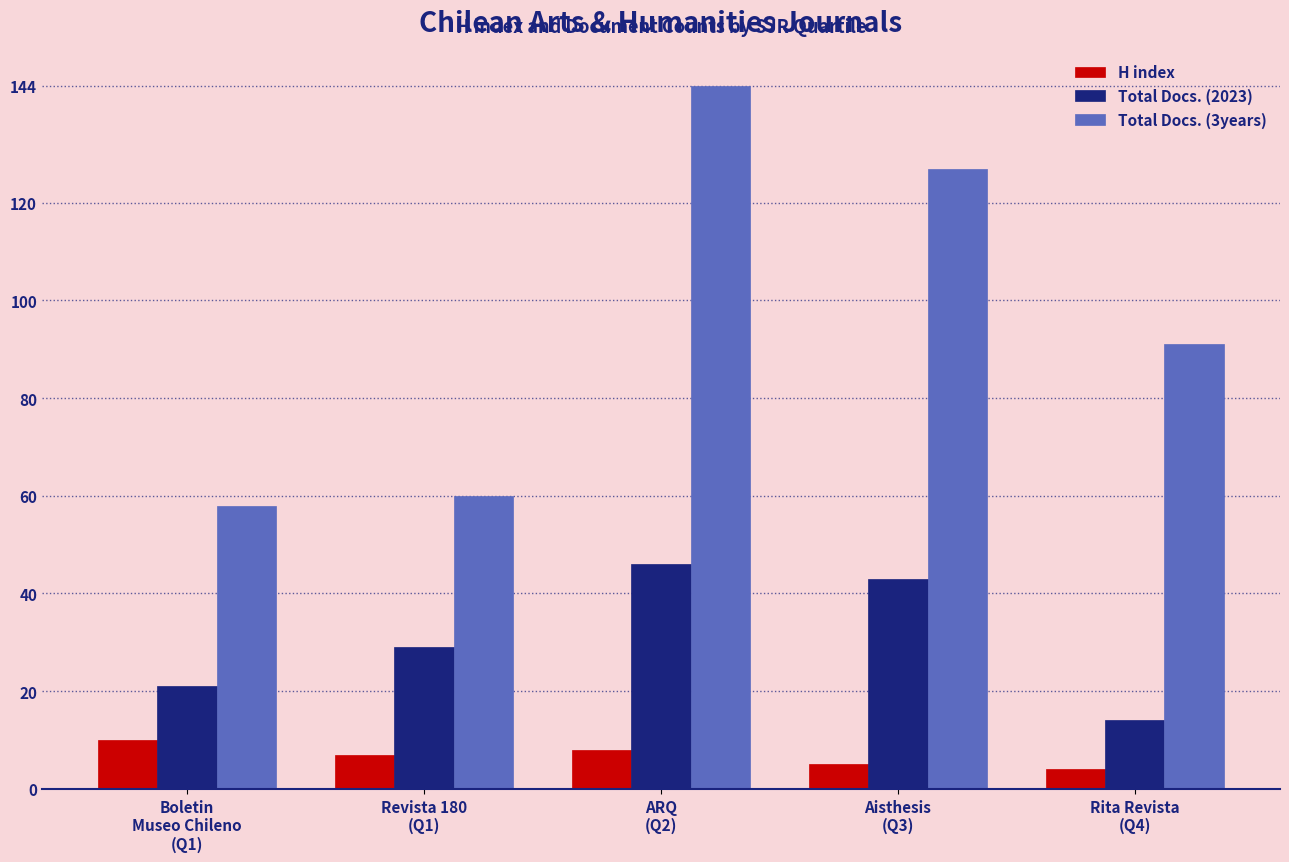

Reading left to right, what are all the values shown in this chart?

H index: Boletin
Museo Chileno
(Q1)=10	Revista 180
(Q1)=7	ARQ
(Q2)=8	Aisthesis
(Q3)=5	Rita Revista
(Q4)=4
Total Docs. (2023): Boletin
Museo Chileno
(Q1)=21	Revista 180
(Q1)=29	ARQ
(Q2)=46	Aisthesis
(Q3)=43	Rita Revista
(Q4)=14
Total Docs. (3years): Boletin
Museo Chileno
(Q1)=58	Revista 180
(Q1)=60	ARQ
(Q2)=144	Aisthesis
(Q3)=127	Rita Revista
(Q4)=91